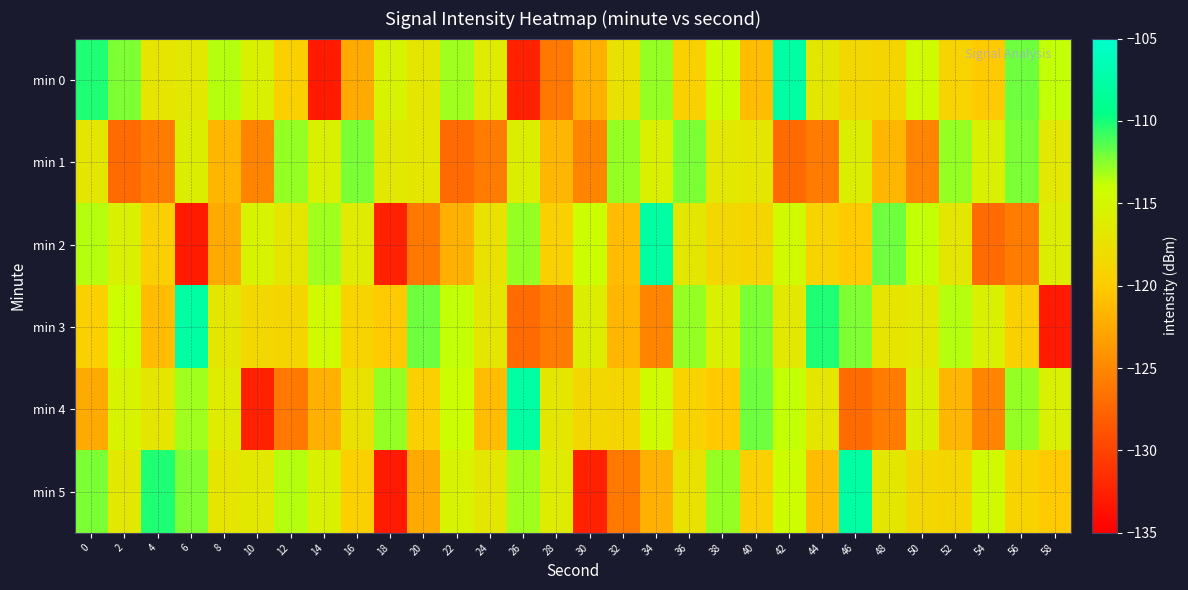

Rank the series by their maximum value, from highest to lowest.

min 0, min 2, min 3, min 4, min 5, min 1